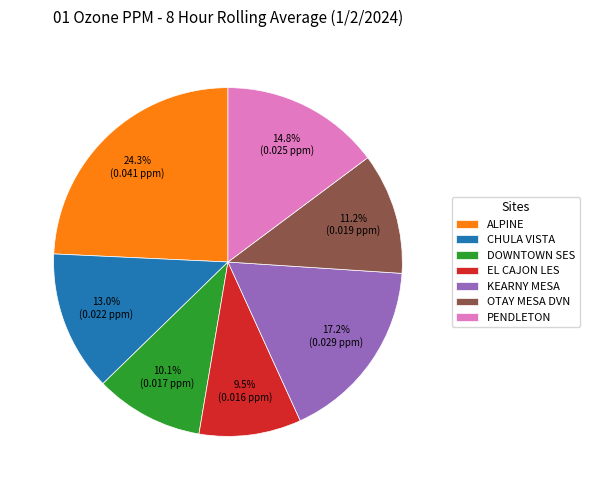

How many slices are in this pie chart?

7